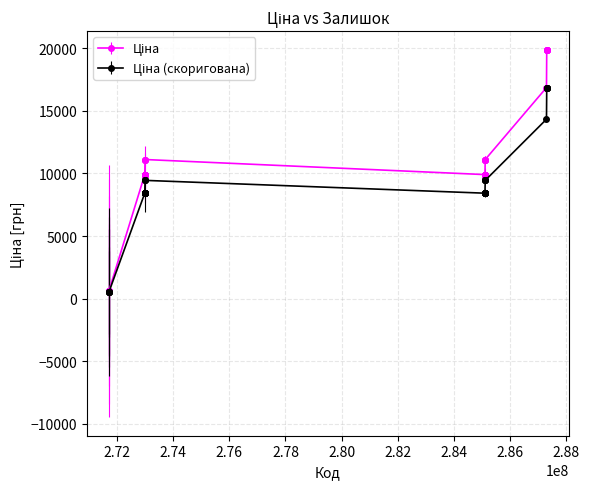

At how many categories does at least one series exceed 6073?

35